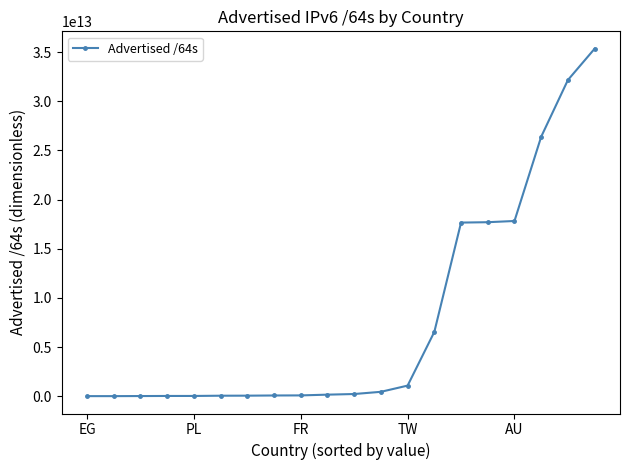

How many data points are above 219043397632?

9